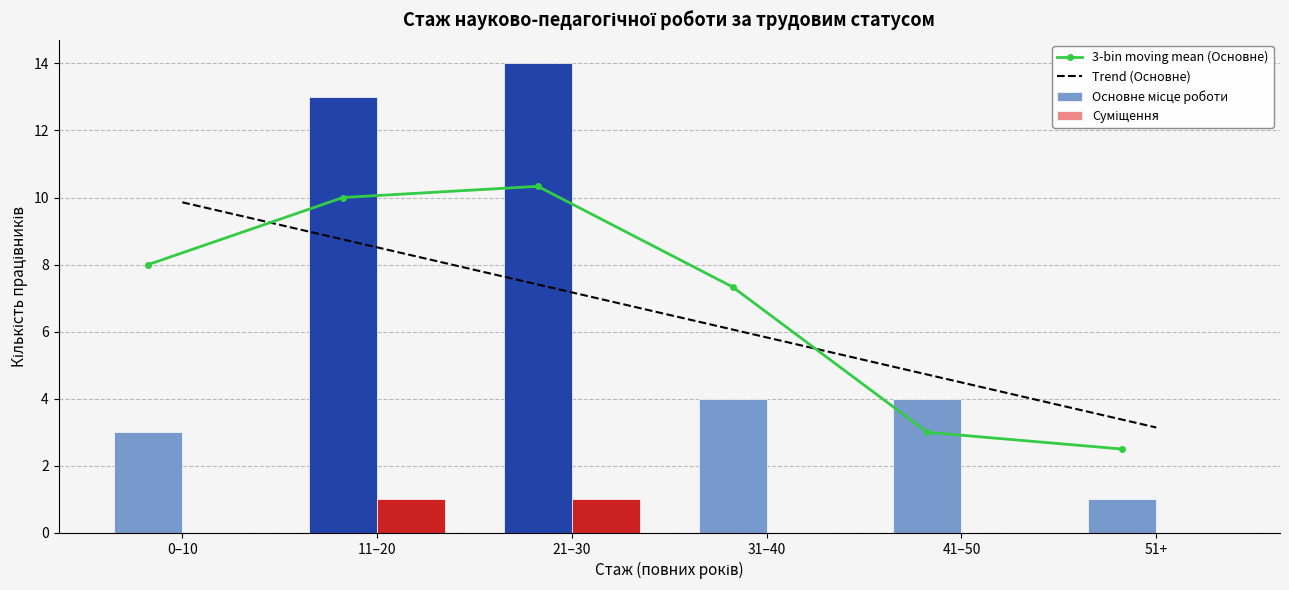

What is the difference between the 3-bin moving mean (Основне) values at 21–30 and 41–50?

7.3